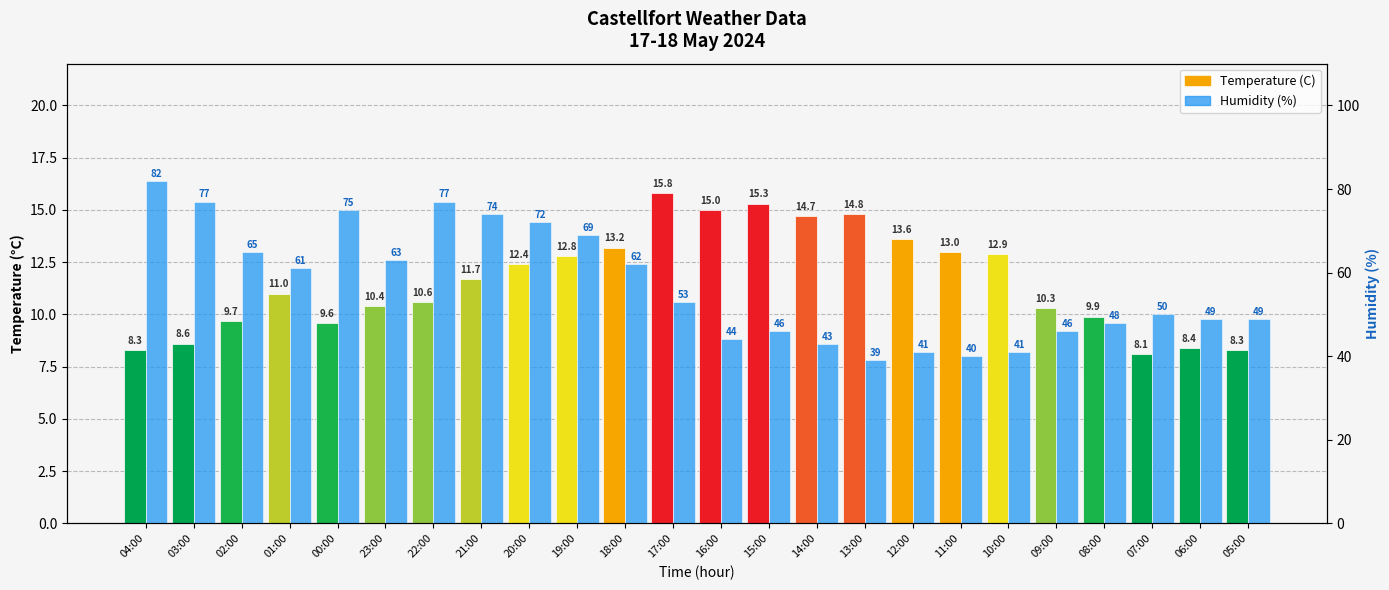

Reading left to right, transcribe all the data shown in this chart.

Temperature (C): 8.3	8.6	9.7	11.0	9.6	10.4	10.6	11.7	12.4	12.8	13.2	15.8	15.0	15.3	14.7	14.8	13.6	13.0	12.9	10.3	9.9	8.1	8.4	8.3
Humidity (%): 82.0	77.0	65.0	61.0	75.0	63.0	77.0	74.0	72.0	69.0	62.0	53.0	44.0	46.0	43.0	39.0	41.0	40.0	41.0	46.0	48.0	50.0	49.0	49.0